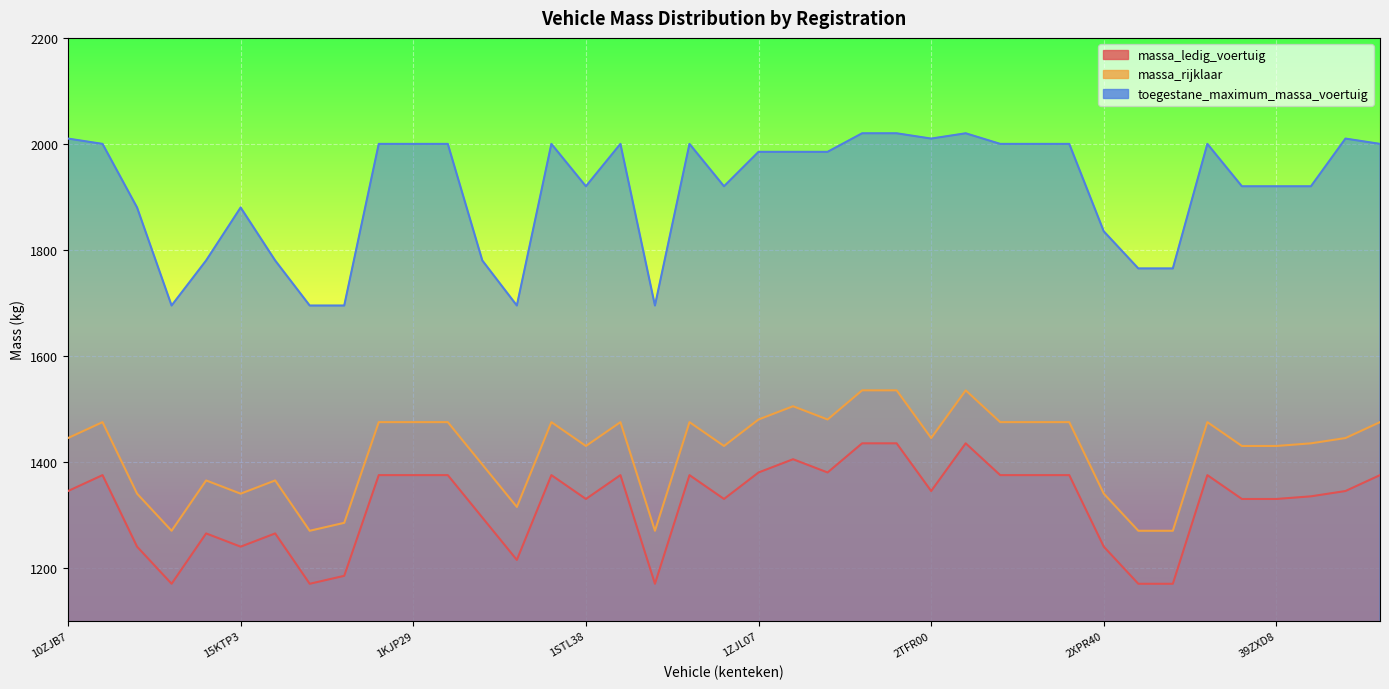

Rank the series at 38TKJN from lowest to highest value.

massa_ledig_voertuig, massa_rijklaar, toegestane_maximum_massa_voertuig